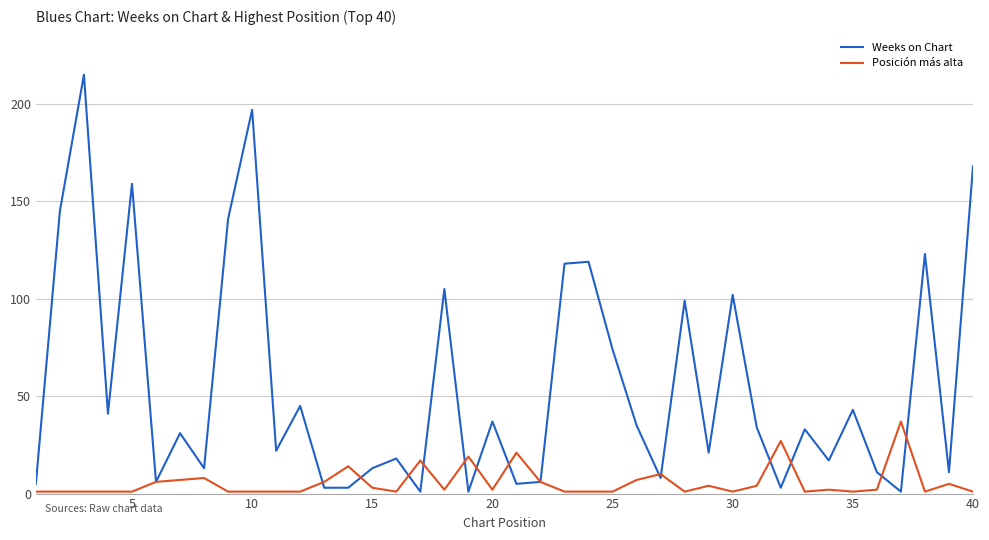

Reading right to left, what are all the values shown in this chart?

Weeks on Chart: 168	11	123	1	11	43	17	33	3	34	102	21	99	8	35	74	119	118	6	5	37	1	105	1	18	13	3	3	45	22	197	141	13	31	6	159	41	215	145	5
Posición más alta: 1	5	1	37	2	1	2	1	27	4	1	4	1	10	7	1	1	1	6	21	2	19	2	17	1	3	14	6	1	1	1	1	8	7	6	1	1	1	1	1